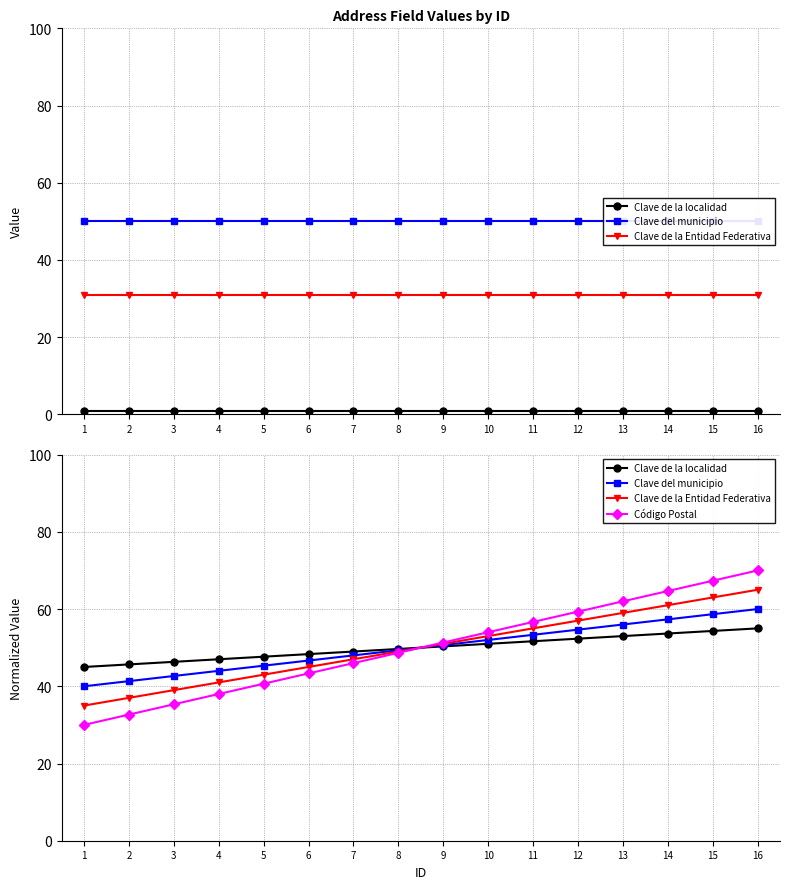

At which label does Clave de la Entidad Federativa reach its peak?

16